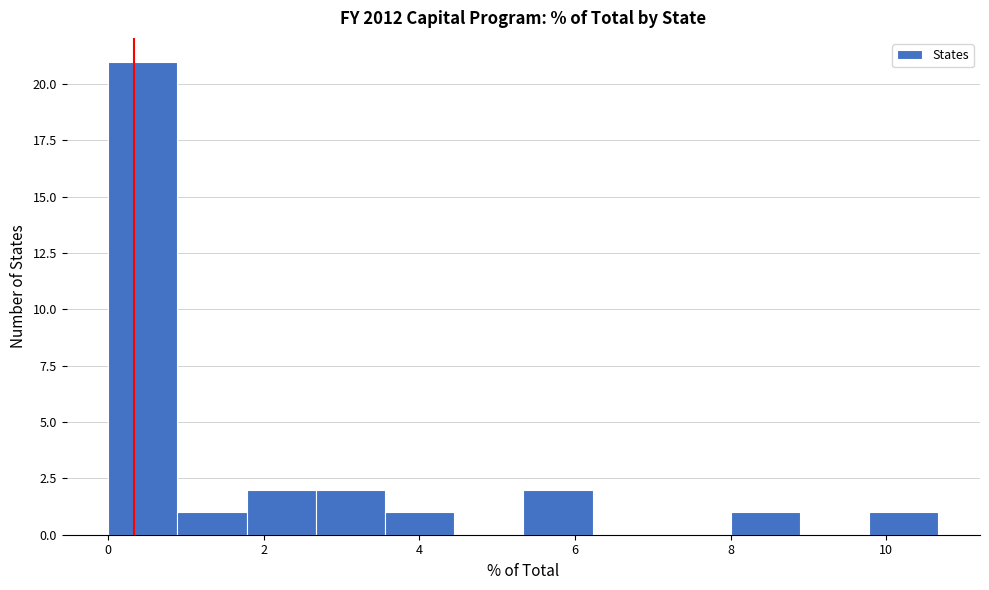

Which range on the x-axis has the tallest bar?

0.0 to 0.8